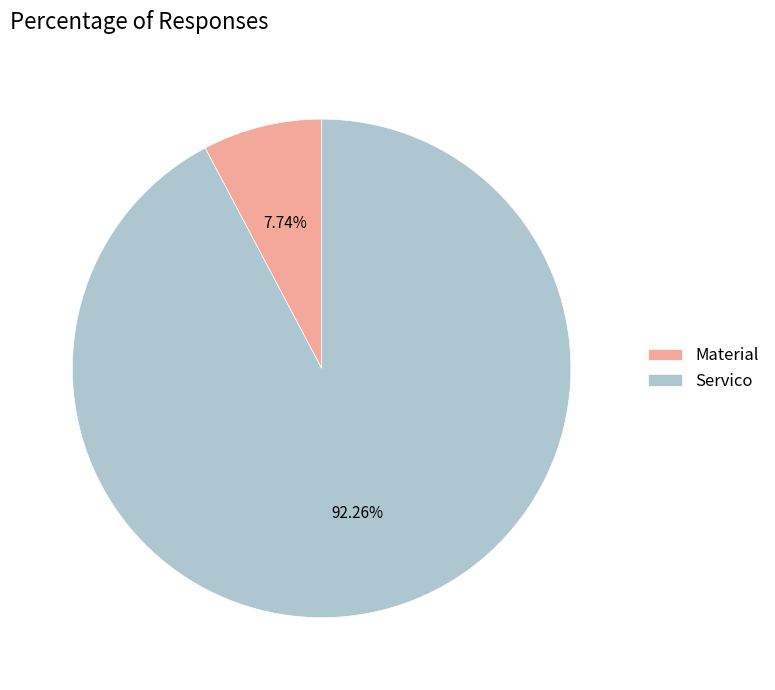

True or false: Servico accounts for 99% of the total.

False